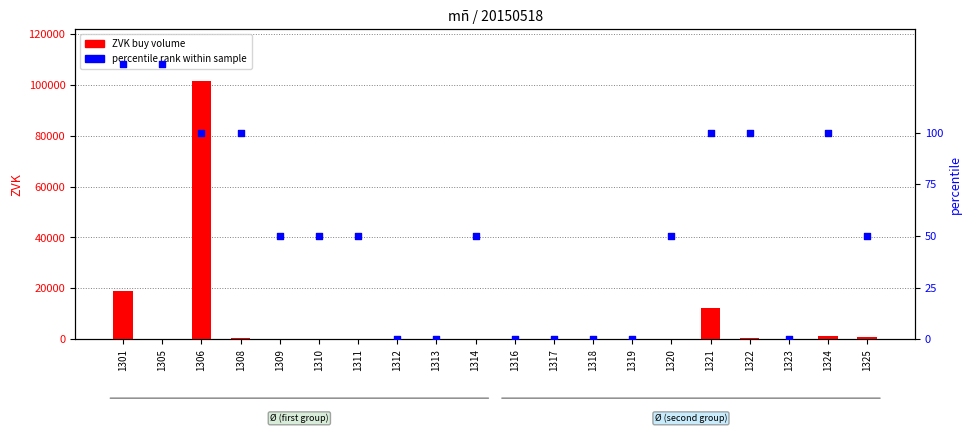

What are all the series names shown in the legend?

ZVK (buy volume), percentile rank within sample